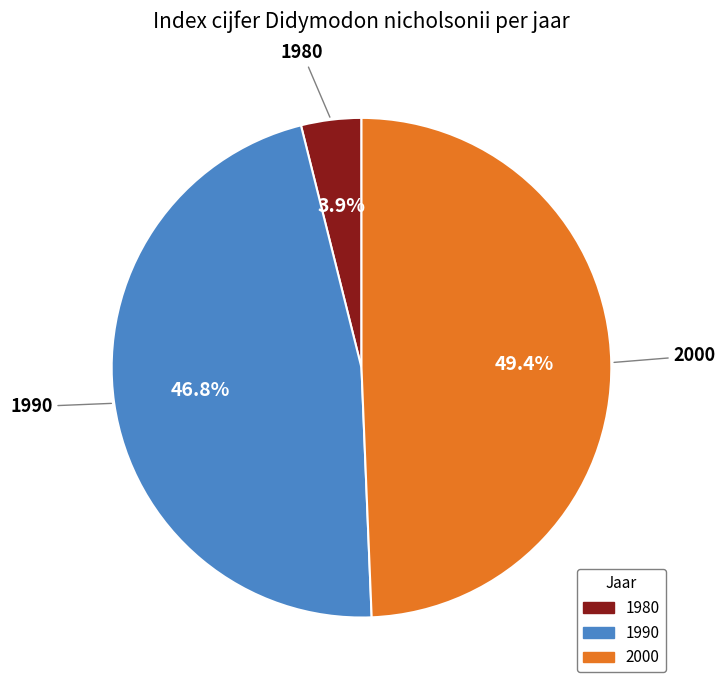

What is the smallest slice in the pie chart?

1980